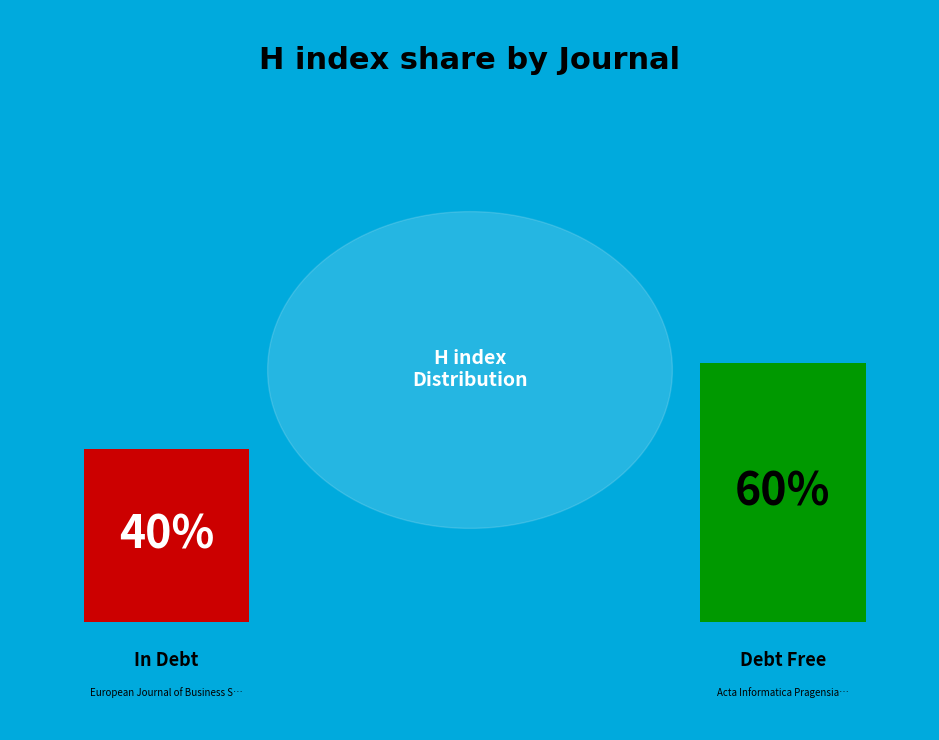

Is it true that Acta Informatica Pragensia is 51% of the pie?

False